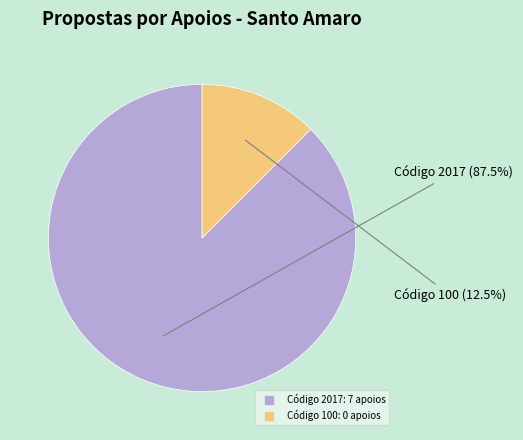

Is there any slice that represents more than half of the pie?

Yes